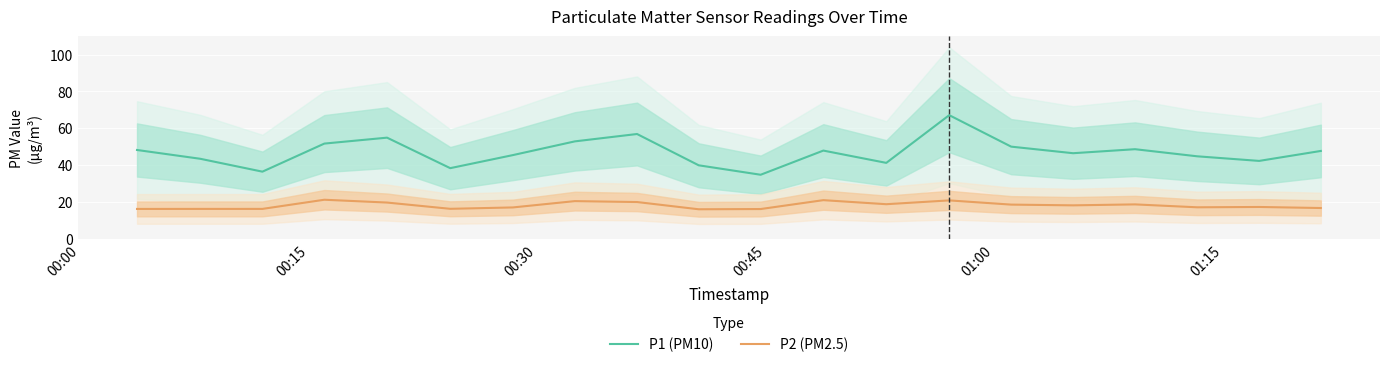

True or false: P1 (PM10) and P2 (PM2.5) cross at least once.

False